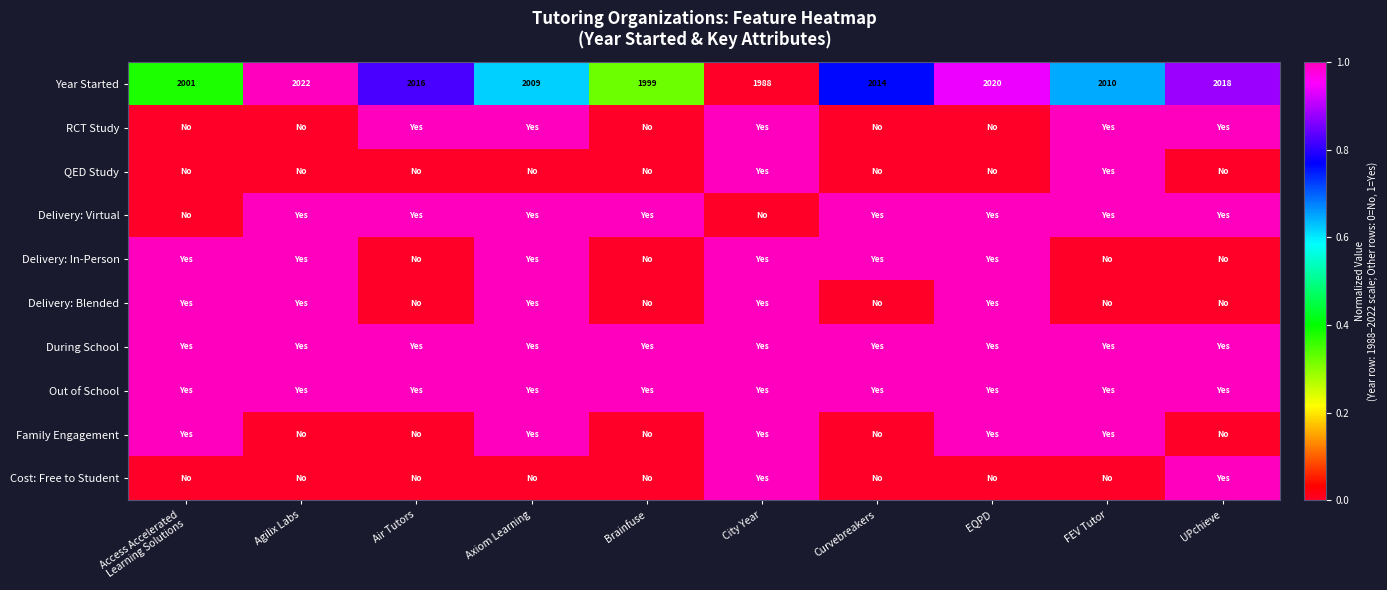

The Year Started series shows 2020 at EQPD. True or false?

True